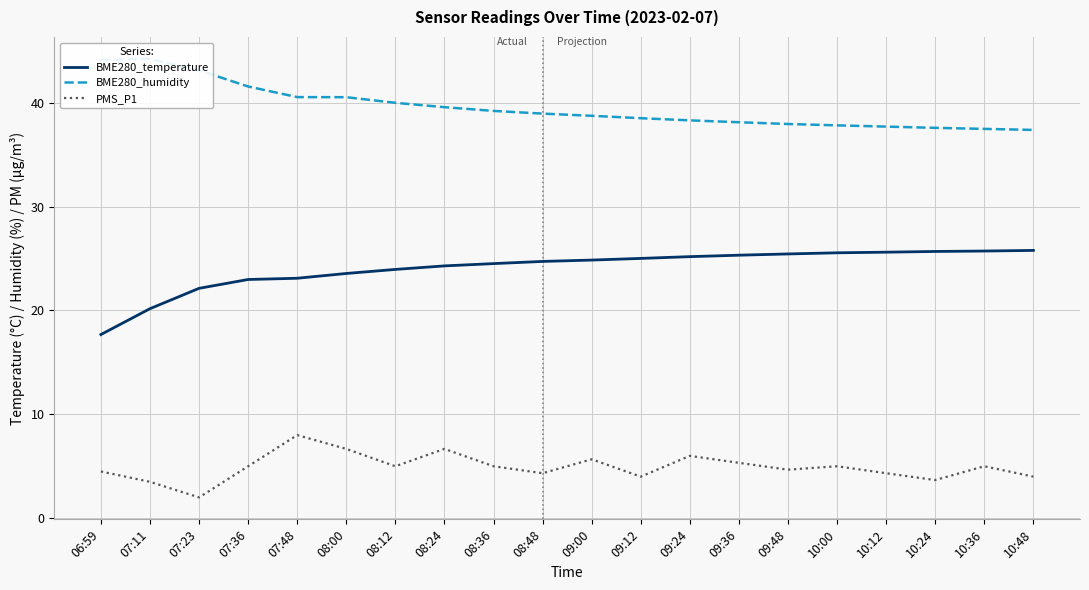

List the series in order of their overall mean, lowest first.

PMS_P1, BME280_temperature, BME280_humidity